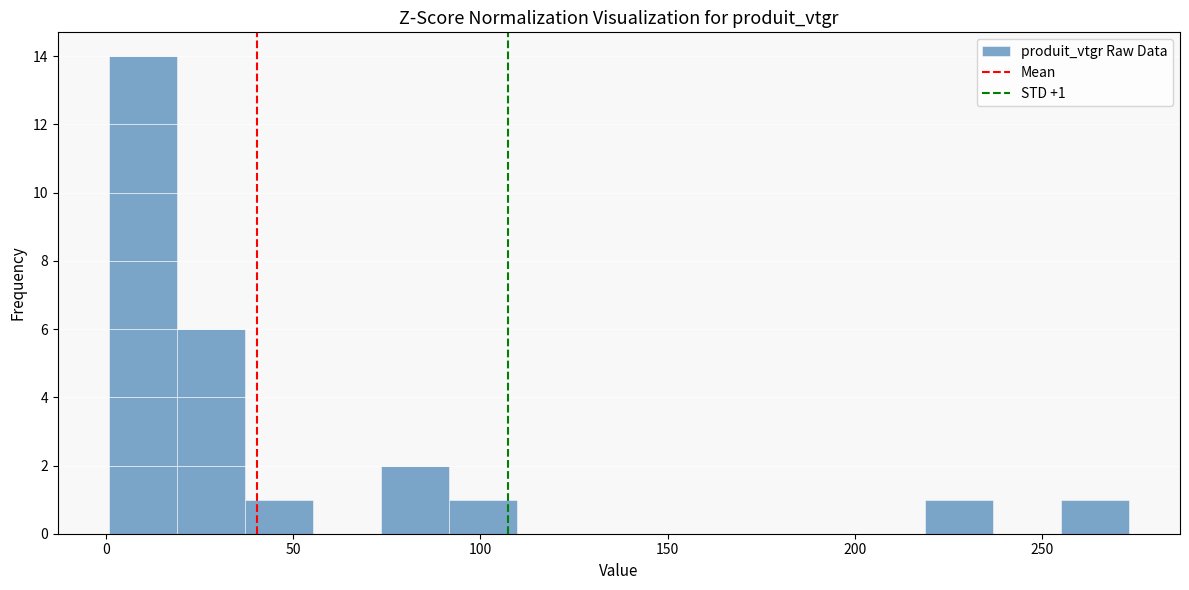

Around what value on the x-axis is the tallest bar? Give the approximate position of its centre, as read against the axis.

10